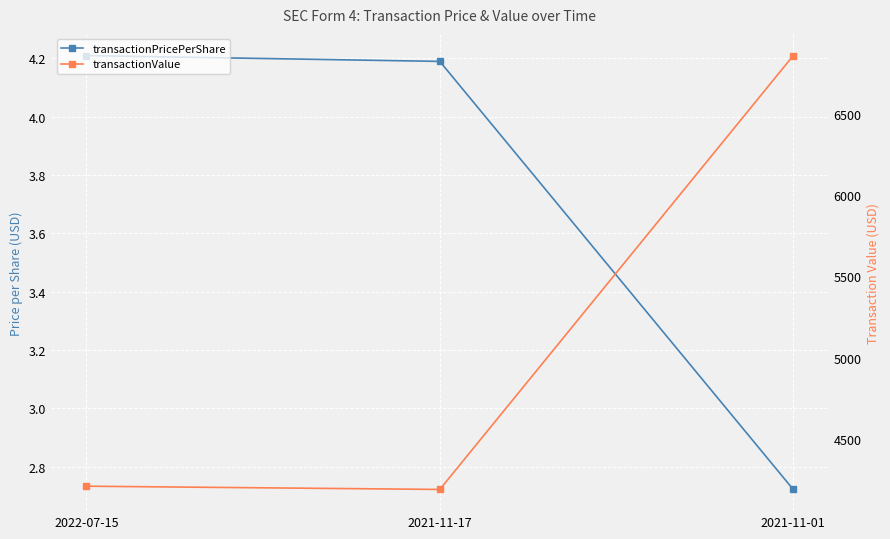

List the labels in order of transactionPricePerShare value, largest first.

2022-07-15, 2021-11-17, 2021-11-01